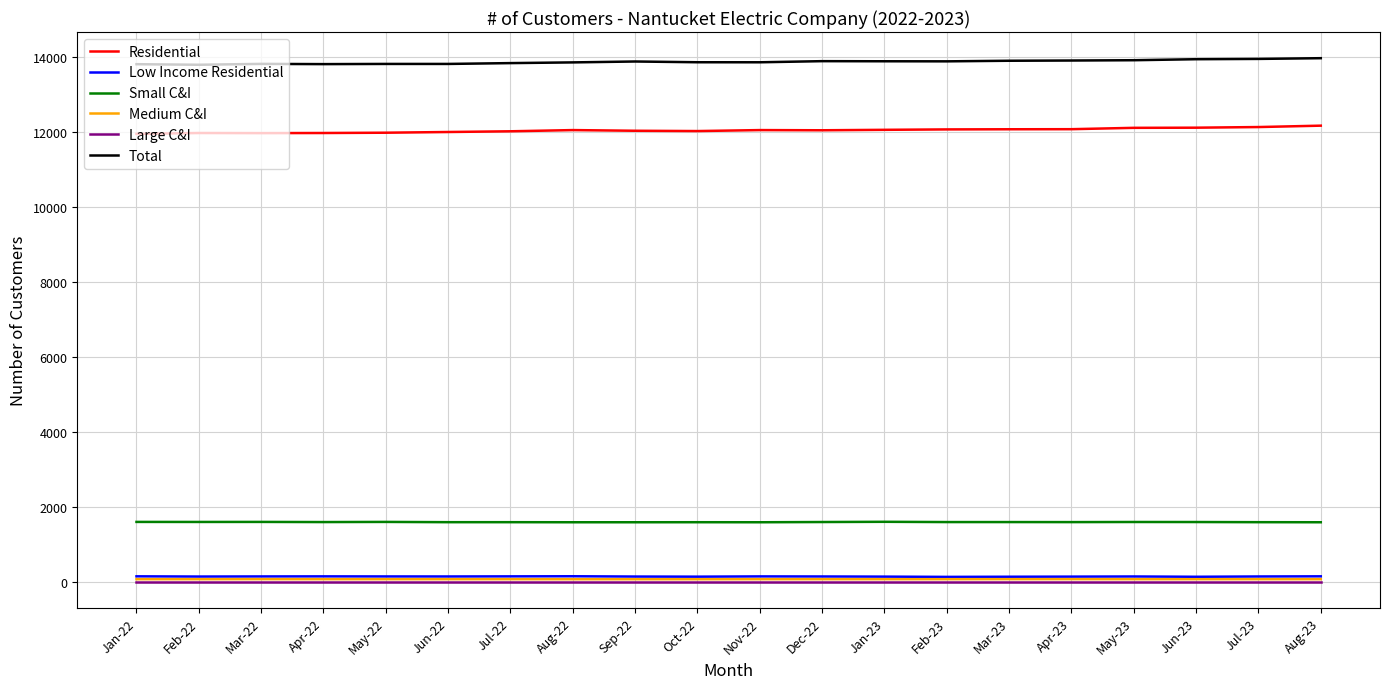

What is the difference between the maximum and minimum values in the Residential series?

219